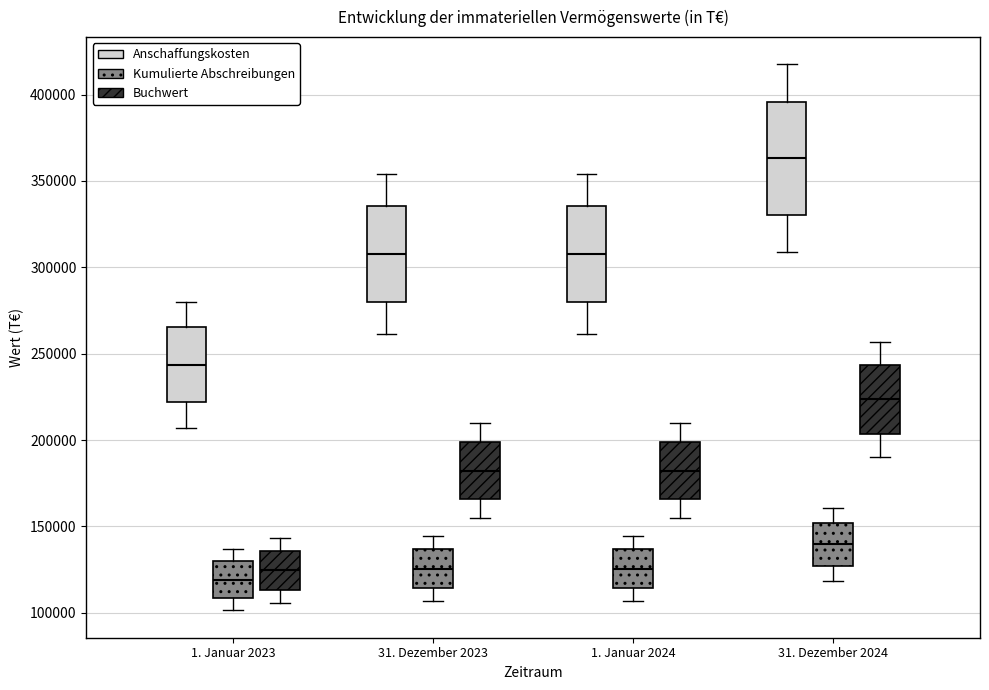

Which box's median line is the lowest?

1. Januar 2023 (Kumulierte Abschreibungen)